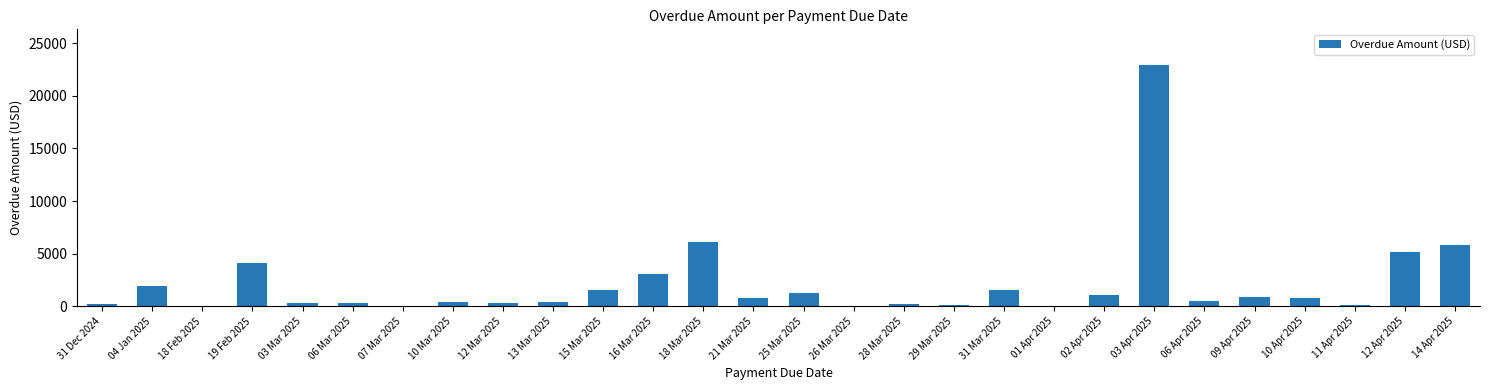

Is it true that the value at 29 Mar 2025 is 143.0?

True